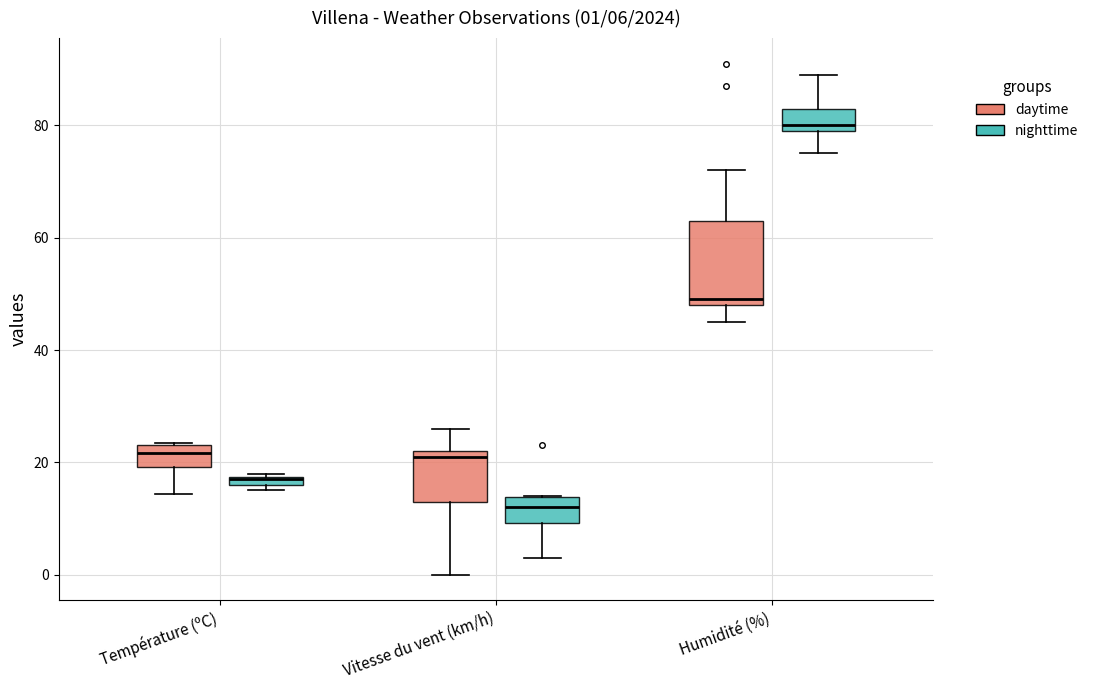

Comparing the boxes themselves (not the whiskers), which one is the tallest?

Humidité (%) (daytime)